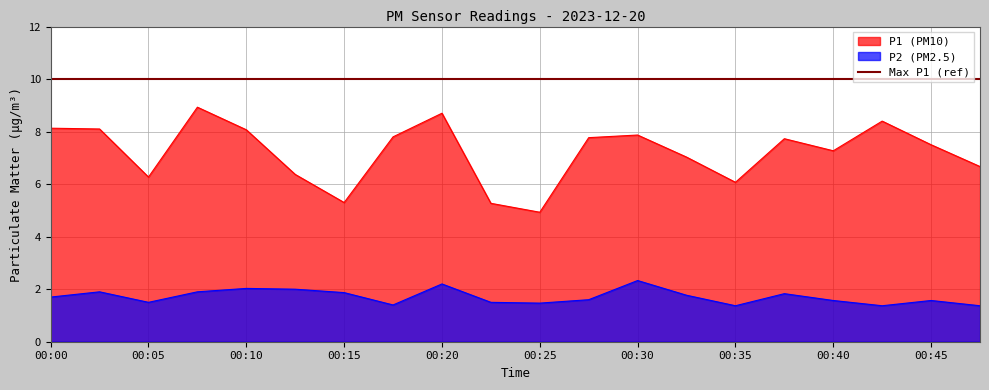

True or false: P2 has more than 0 interior local peaks.

True